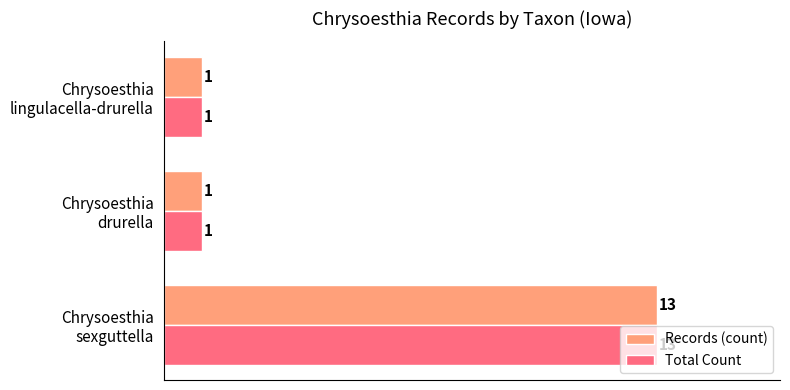

How many Records (count) values are between 1 and 13?

3